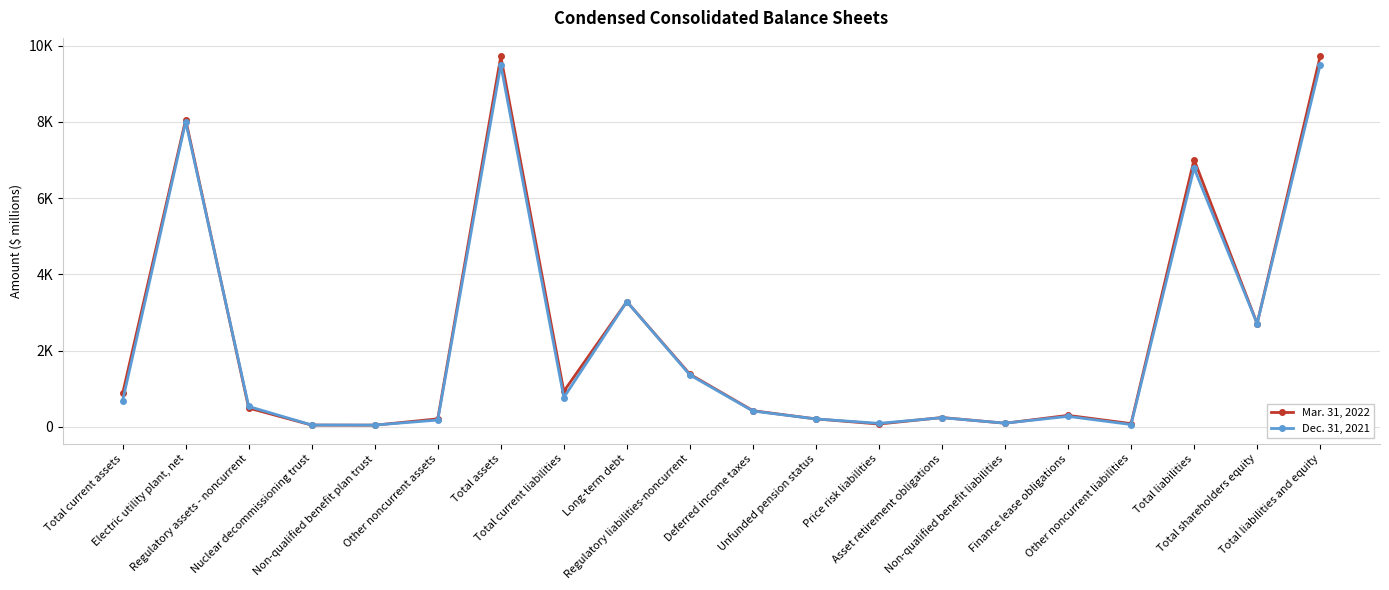

What is the sum of all Mar. 31, 2022 values?

45906